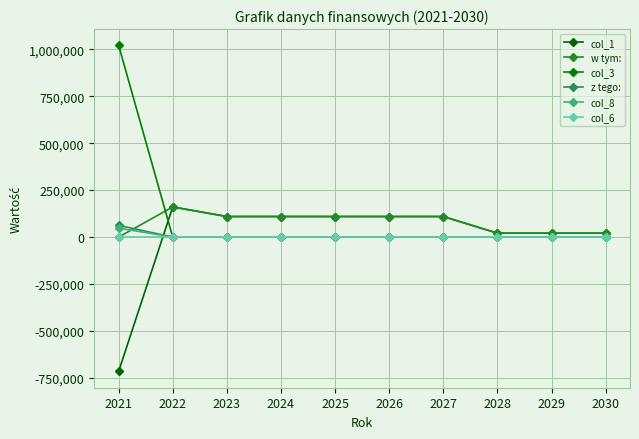

How many series are shown in this chart?

6